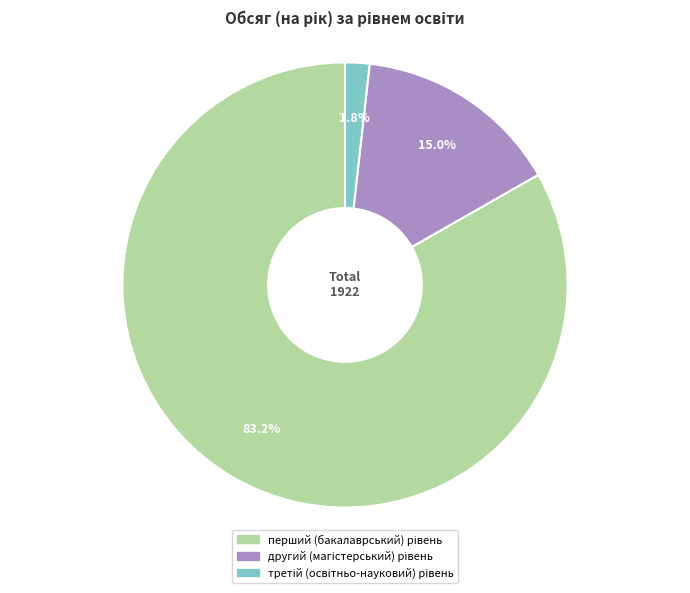

Is there any slice that represents more than half of the pie?

Yes